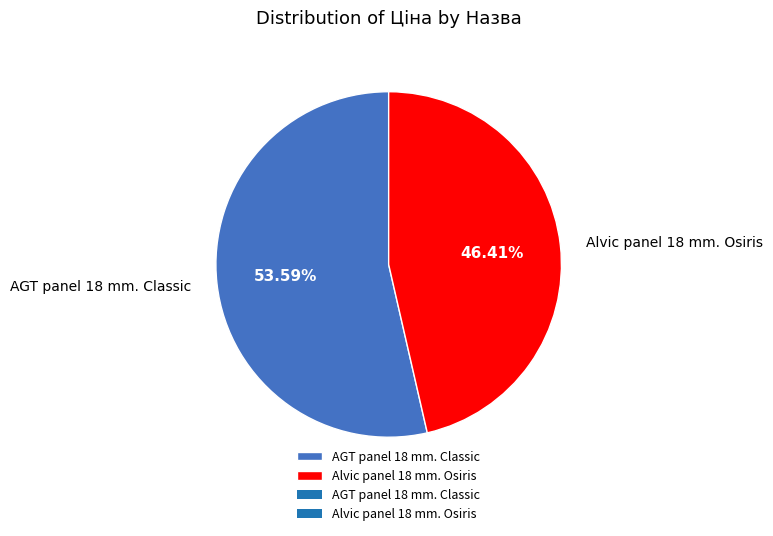

Is there any slice that represents more than half of the pie?

Yes